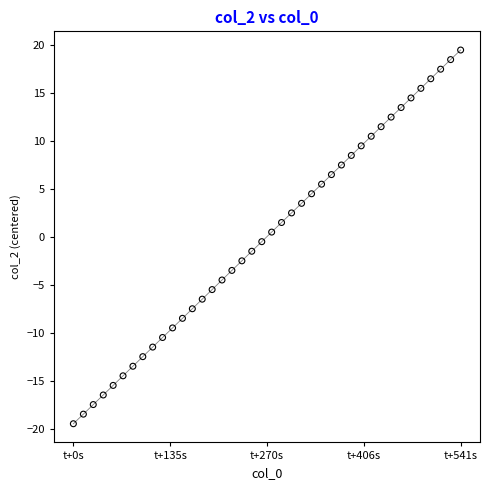

What is the minimum value shown in the chart?

-19.5